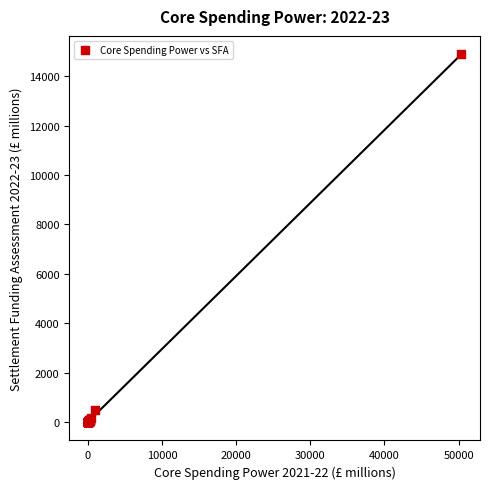

What Y value in the scatter plot is closest to 7441?

473.8